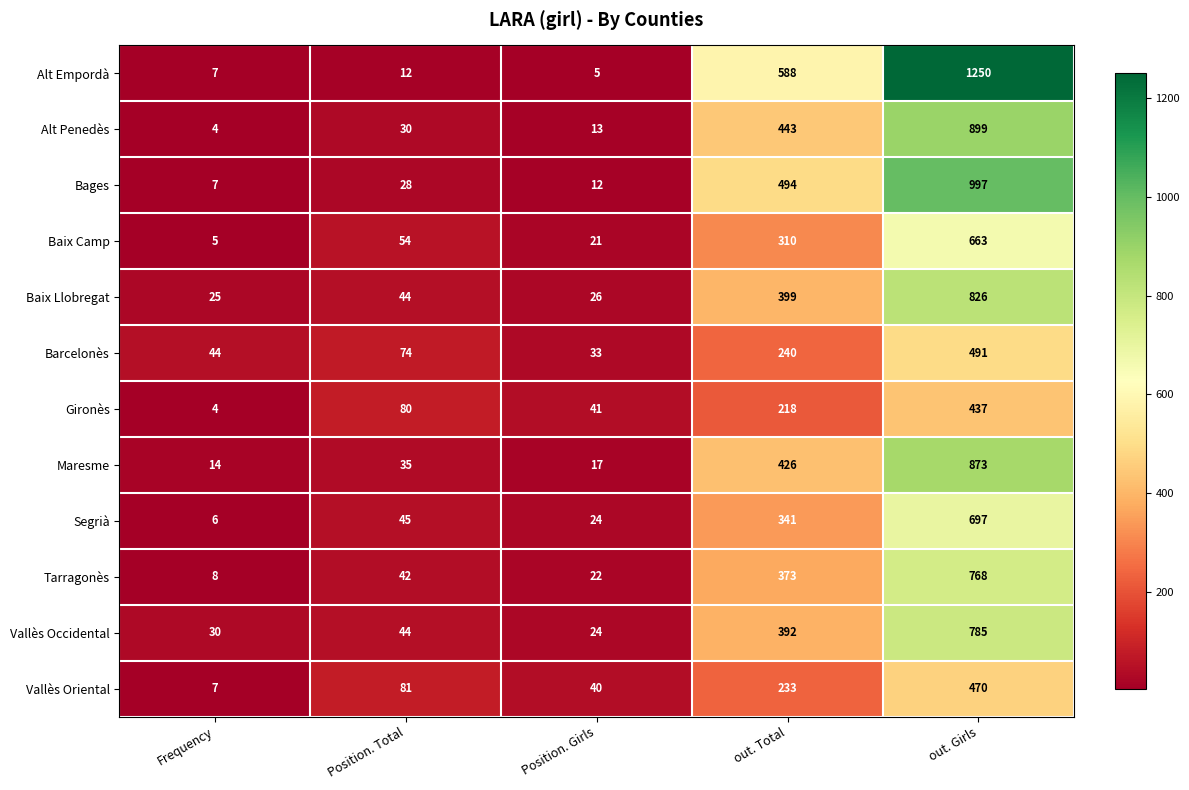

How many categories are shown in the chart?

5